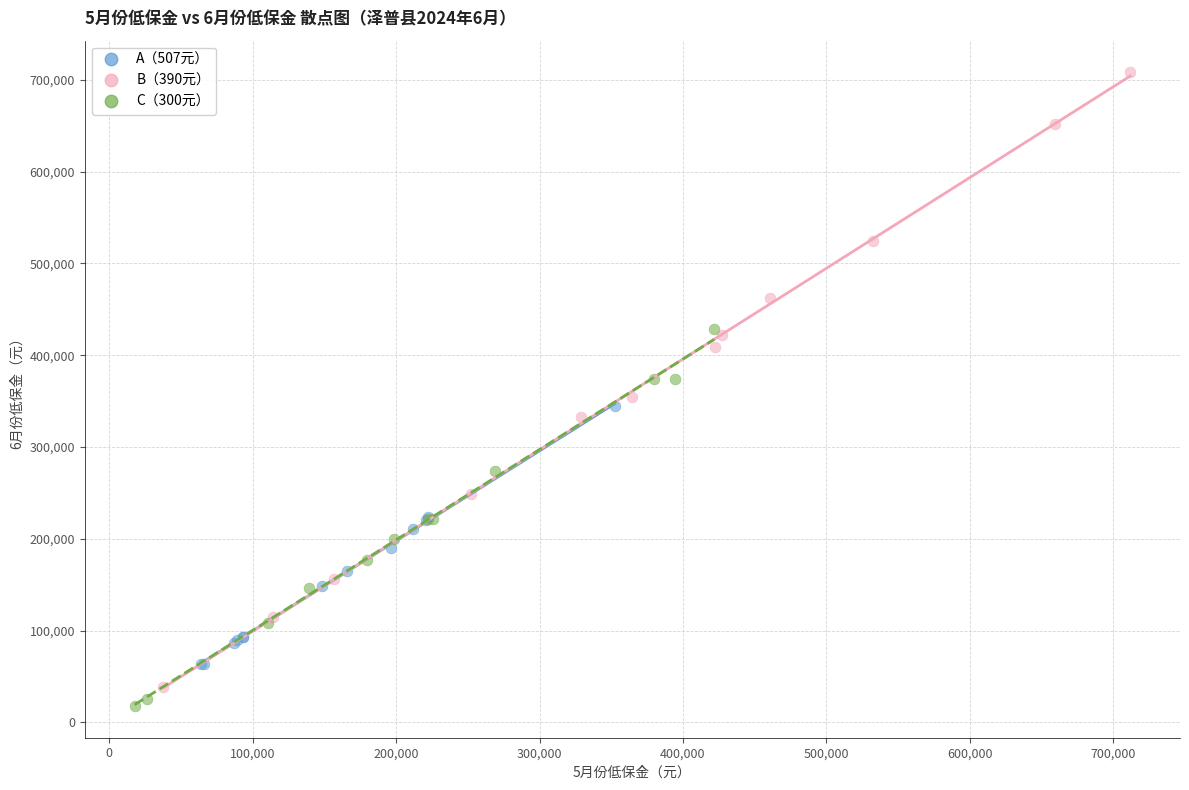

Which series reaches the minimum Y coordinate?

C（300元）